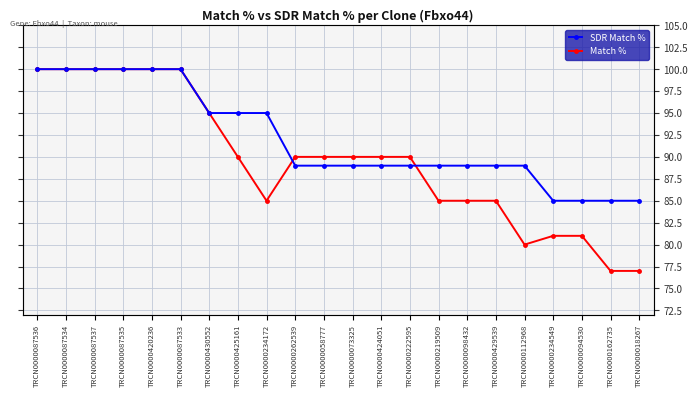

Reading left to right, list all the values displayed in this chart.

Match %: TRCN0000087536=100	TRCN0000087534=100	TRCN0000087537=100	TRCN0000087535=100	TRCN0000420236=100	TRCN0000087533=100	TRCN0000430552=95	TRCN0000425161=90	TRCN0000234172=85	TRCN0000262539=90	TRCN0000058777=90	TRCN0000073325=90	TRCN0000424051=90	TRCN0000222595=90	TRCN0000219509=85	TRCN0000098432=85	TRCN0000429539=85	TRCN0000112968=80	TRCN0000234549=81	TRCN0000094530=81	TRCN0000162735=77	TRCN0000018267=77
SDR Match %: TRCN0000087536=100	TRCN0000087534=100	TRCN0000087537=100	TRCN0000087535=100	TRCN0000420236=100	TRCN0000087533=100	TRCN0000430552=95	TRCN0000425161=95	TRCN0000234172=95	TRCN0000262539=89	TRCN0000058777=89	TRCN0000073325=89	TRCN0000424051=89	TRCN0000222595=89	TRCN0000219509=89	TRCN0000098432=89	TRCN0000429539=89	TRCN0000112968=89	TRCN0000234549=85	TRCN0000094530=85	TRCN0000162735=85	TRCN0000018267=85